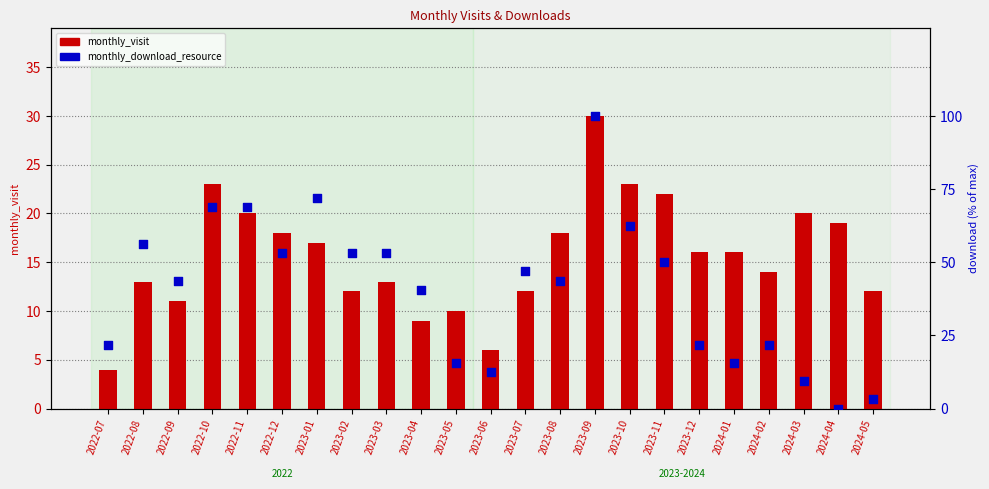

Is the value of monthly_visit at 2023-07 greater than the value of monthly_download_resource at 2024-03?

Yes